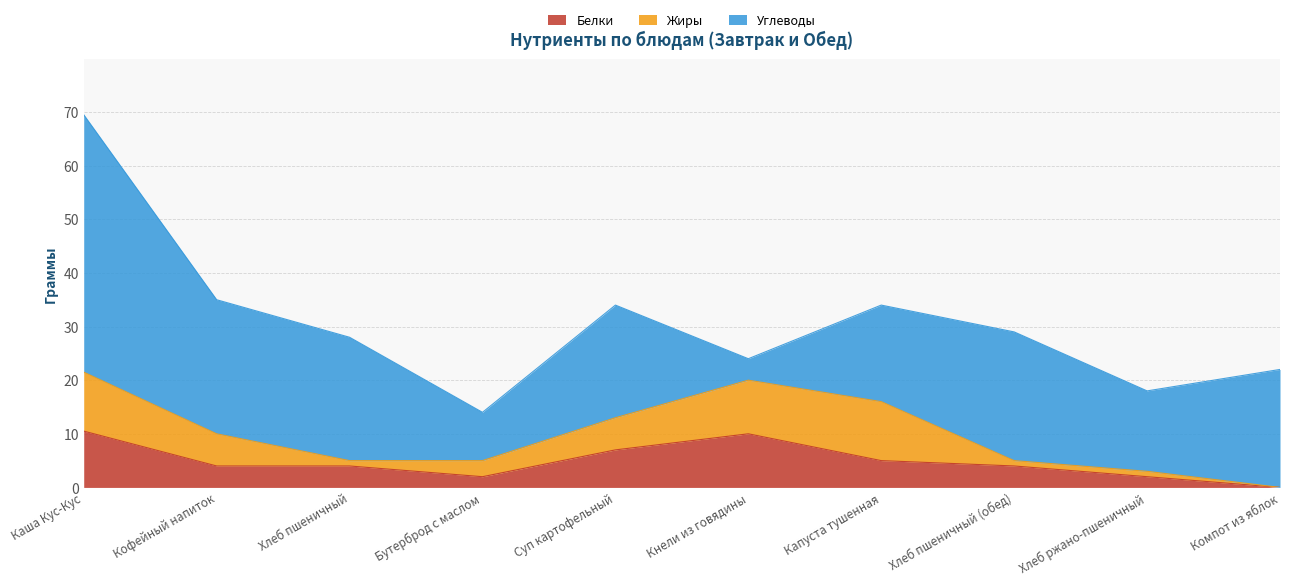

How many lines are shown in the chart?

3